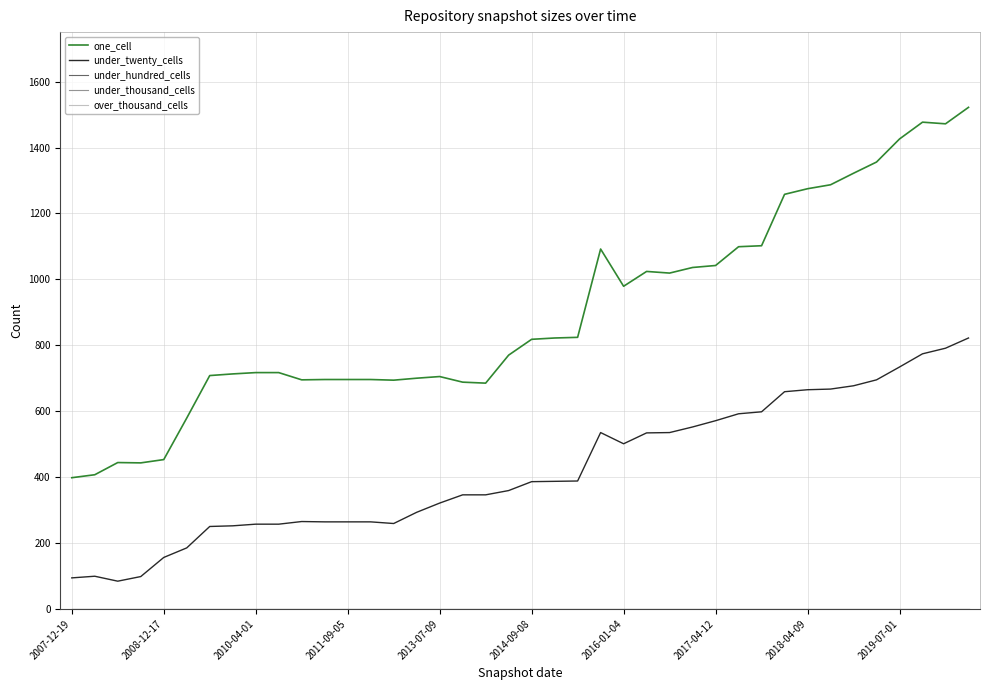

At which category does one_cell reach its first local peak?

2010-04-01